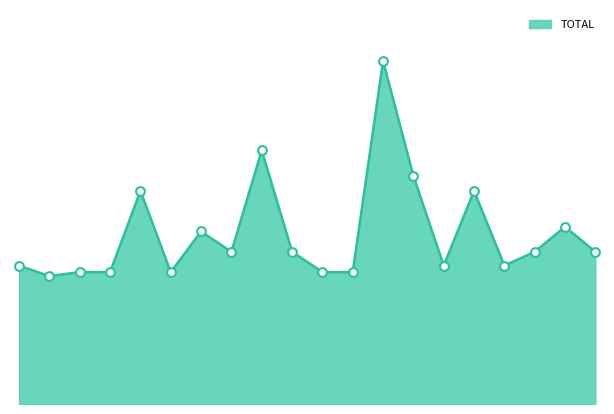

Does the chart have visible grid lines?

No